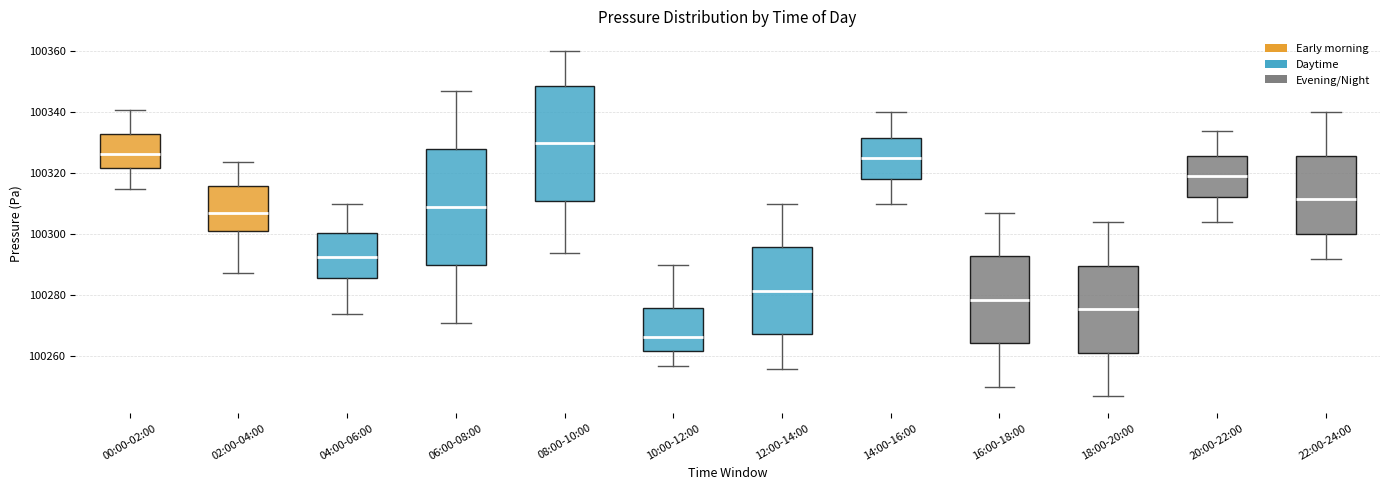

Reading left to right, read every box against the y-axis: the position of its median line, the range the box covers, and the ends of its whiskers. The values are not printed on the chart, so give them approximately, as read against the axis.

00:00-02:00: median 100326, box 100322 to 100332, whiskers 100314 to 100340
02:00-04:00: median 100306, box 100302 to 100316, whiskers 100288 to 100324
04:00-06:00: median 100292, box 100286 to 100300, whiskers 100274 to 100310
06:00-08:00: median 100310, box 100290 to 100328, whiskers 100272 to 100348
08:00-10:00: median 100330, box 100312 to 100348, whiskers 100294 to 100360
10:00-12:00: median 100266, box 100262 to 100276, whiskers 100258 to 100290
12:00-14:00: median 100282, box 100268 to 100296, whiskers 100256 to 100310
14:00-16:00: median 100326, box 100318 to 100332, whiskers 100310 to 100340
16:00-18:00: median 100278, box 100264 to 100292, whiskers 100250 to 100308
18:00-20:00: median 100276, box 100262 to 100290, whiskers 100248 to 100304
20:00-22:00: median 100320, box 100312 to 100326, whiskers 100304 to 100334
22:00-24:00: median 100312, box 100300 to 100326, whiskers 100292 to 100340